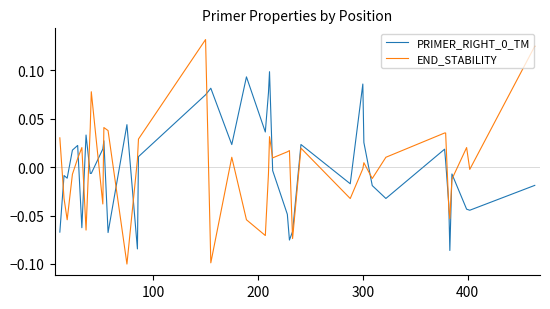

Which series has the largest range (max minus min)?

END_STABILITY